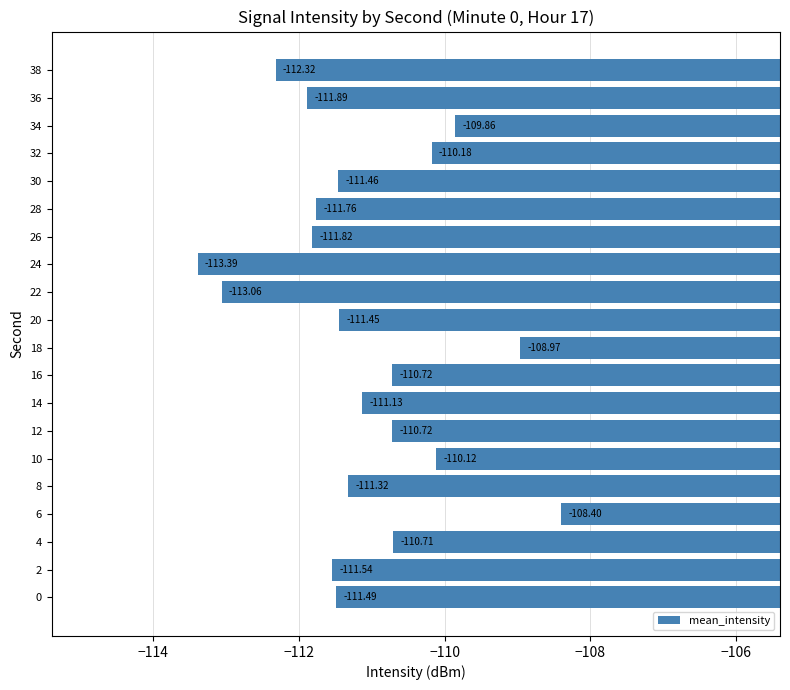

Are the bars horizontal?

Yes